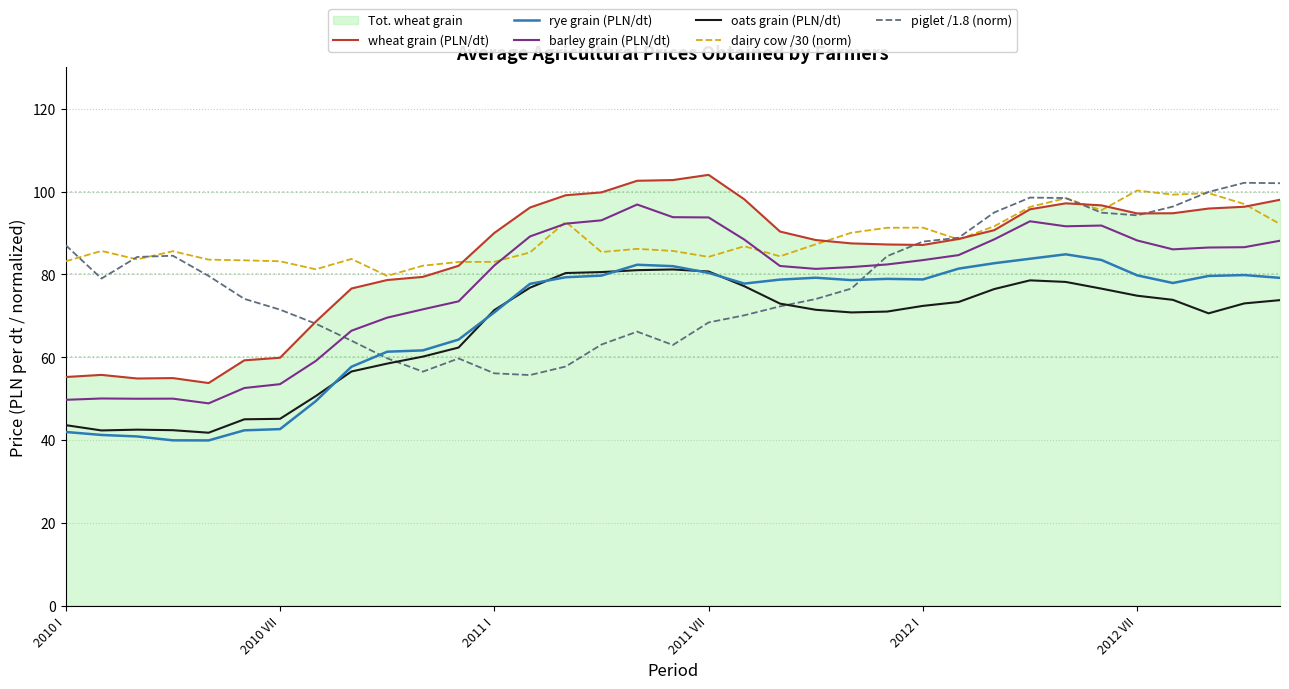

What position from the right is 7?

28